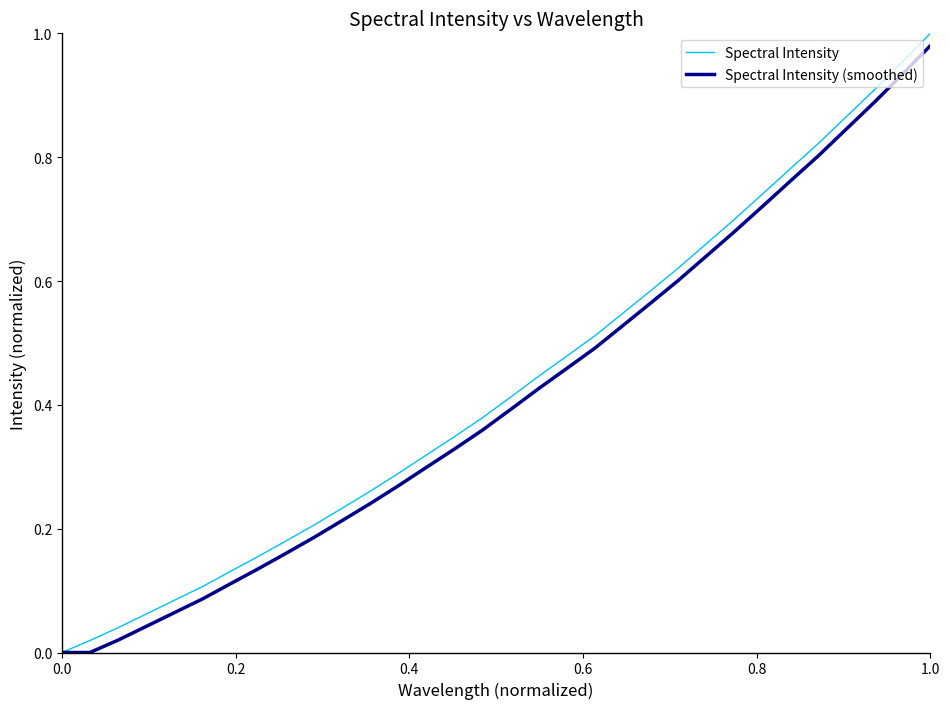

Which series has the widest spread of values?

Spectral Intensity